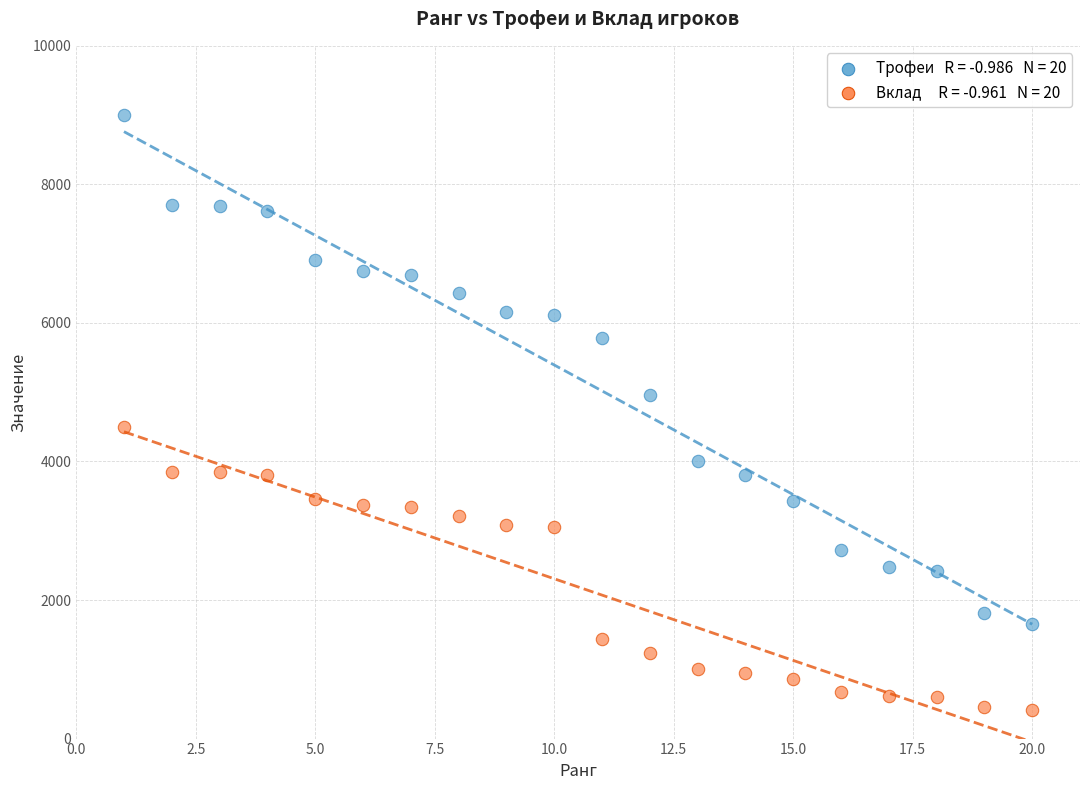

Across all data points, what is the range of X values (max minus min)?

19